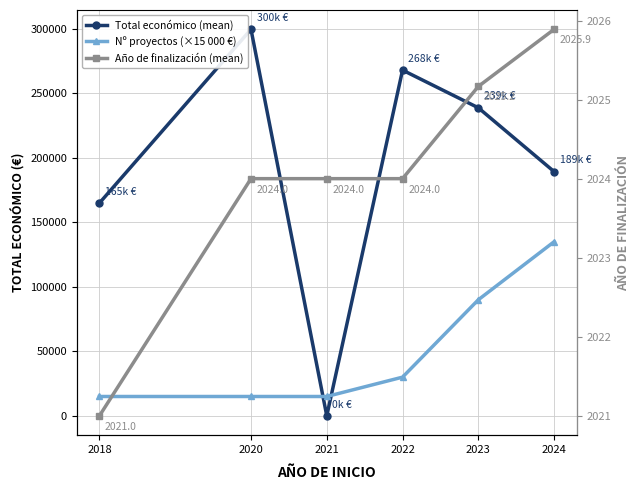

What is the value of the Nº proyectos (×15 000 €) point at the 3rd from the left?

15000.0